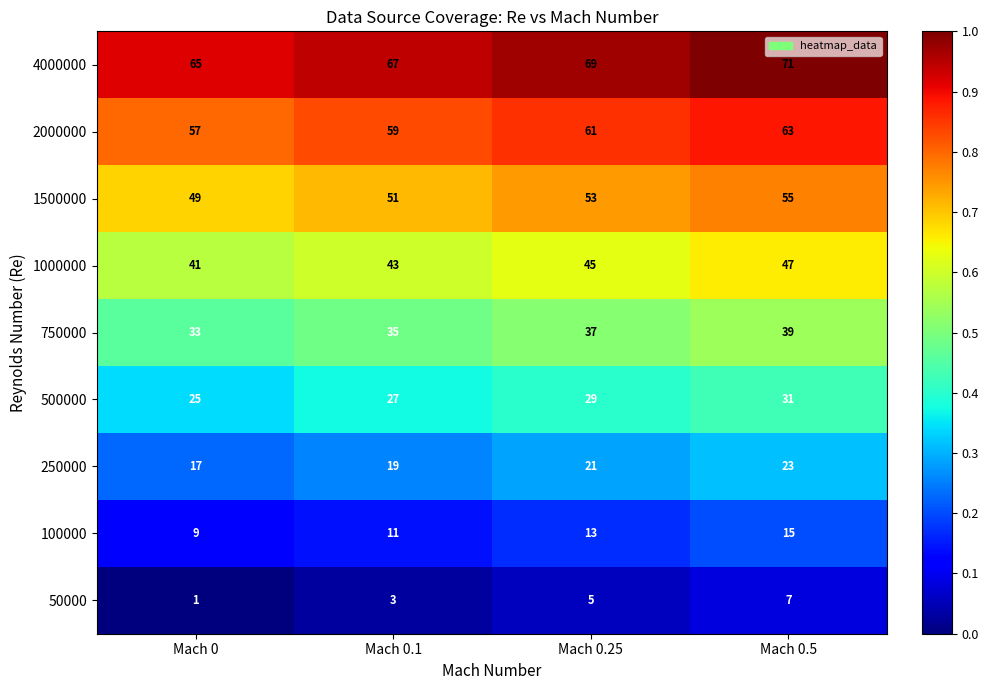

What is the minimum value for 500000?

25